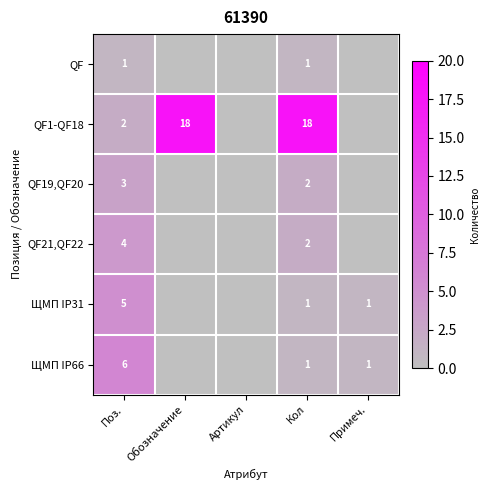

True or false: QF21,QF22 has a value of 1 at Кол.

False